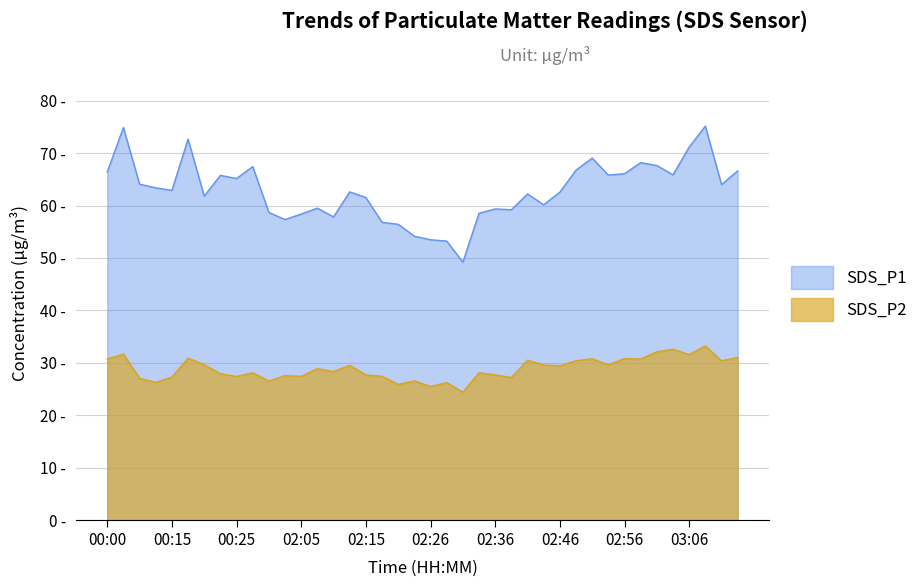

How many lines are shown in the chart?

2